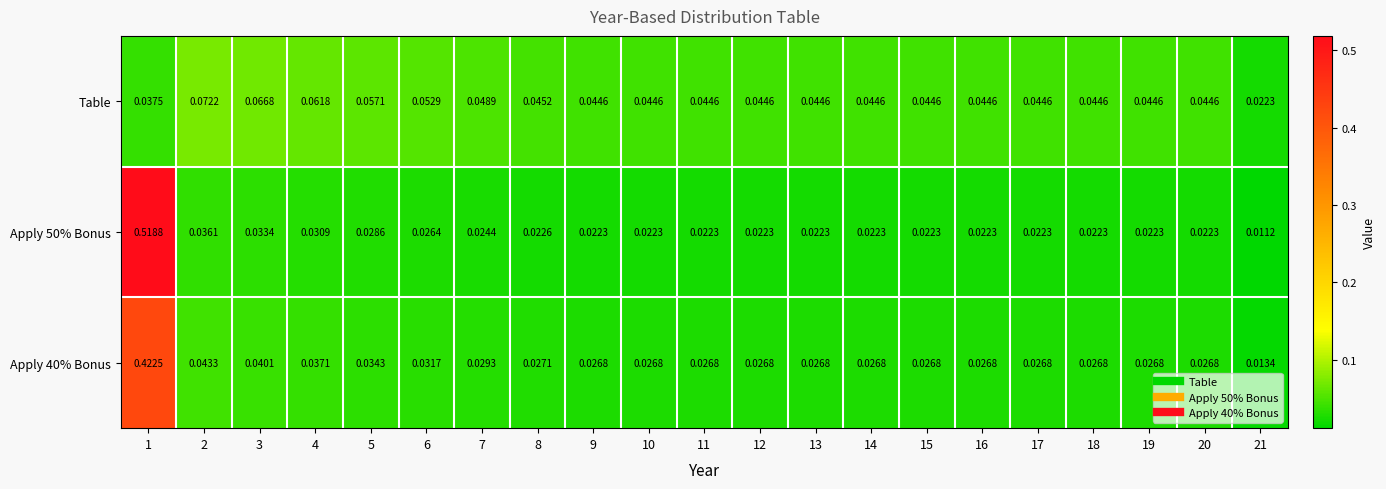

Between 8 and 10, which series saw the biggest shift?

Table